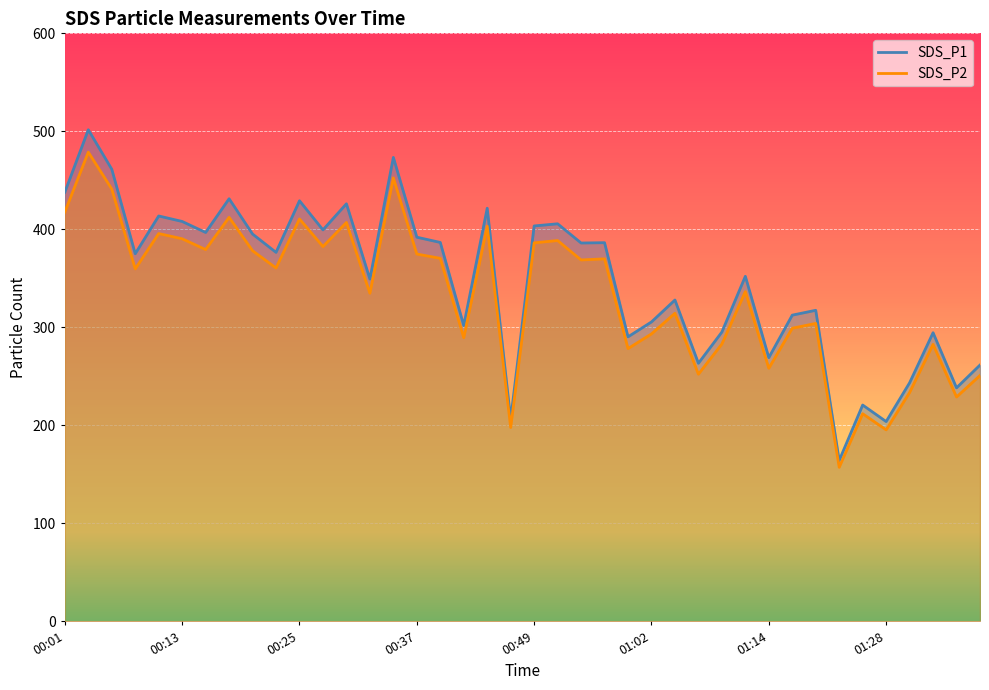

At how many categories does at least one series exceed 193?

39